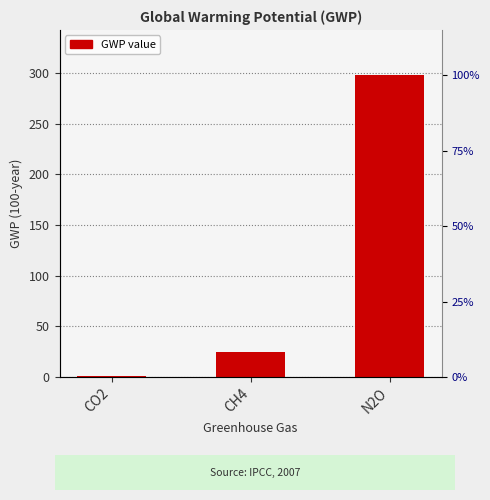

Between CH4 and CO2, which is larger?

CH4